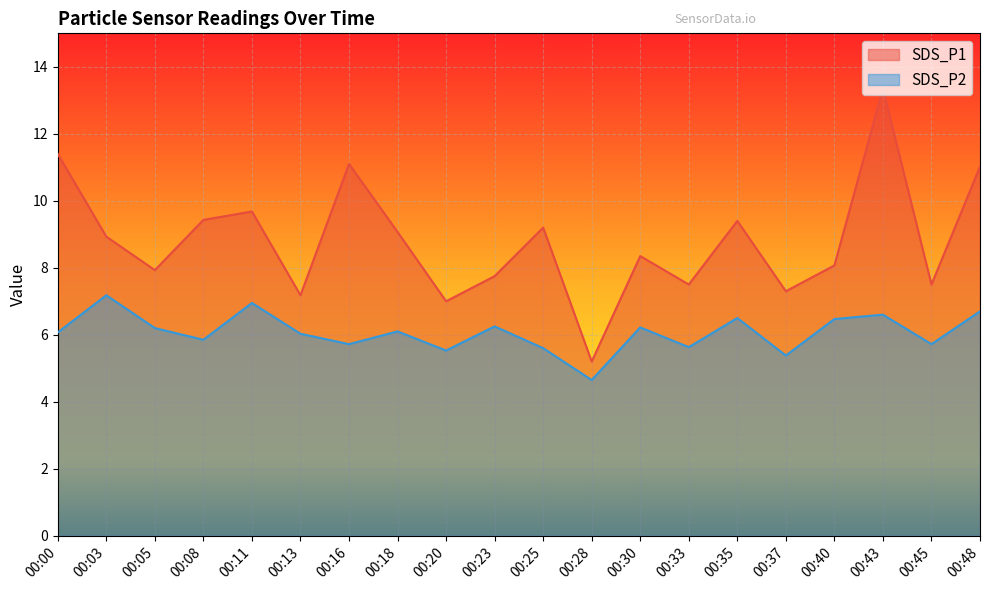

Which category has the highest value across all series?

00:43